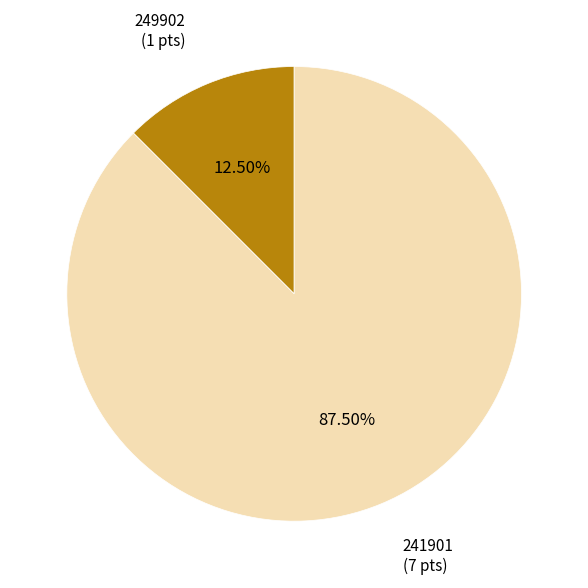

Is there a majority slice in this chart?

Yes